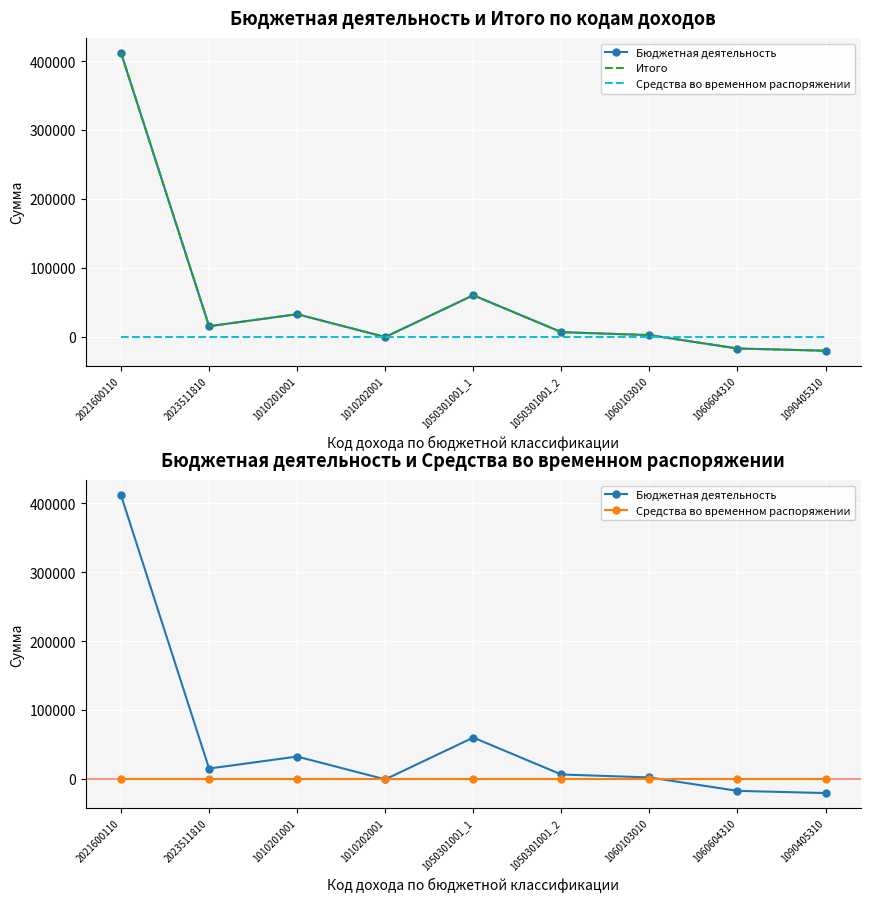

At which category does Бюджетная деятельность reach its first local peak?

1010201001